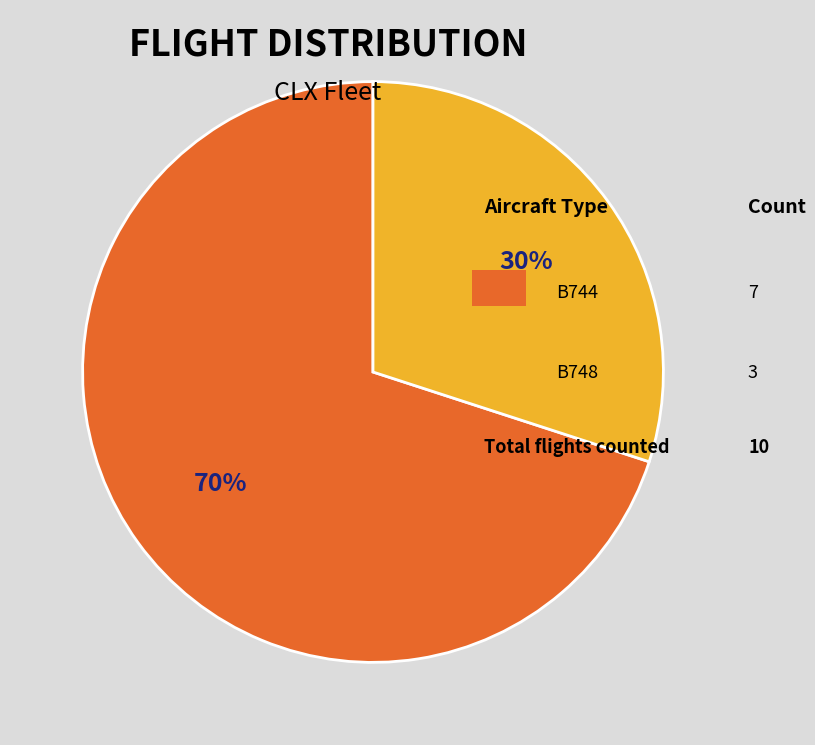

Is there any slice that represents more than half of the pie?

Yes